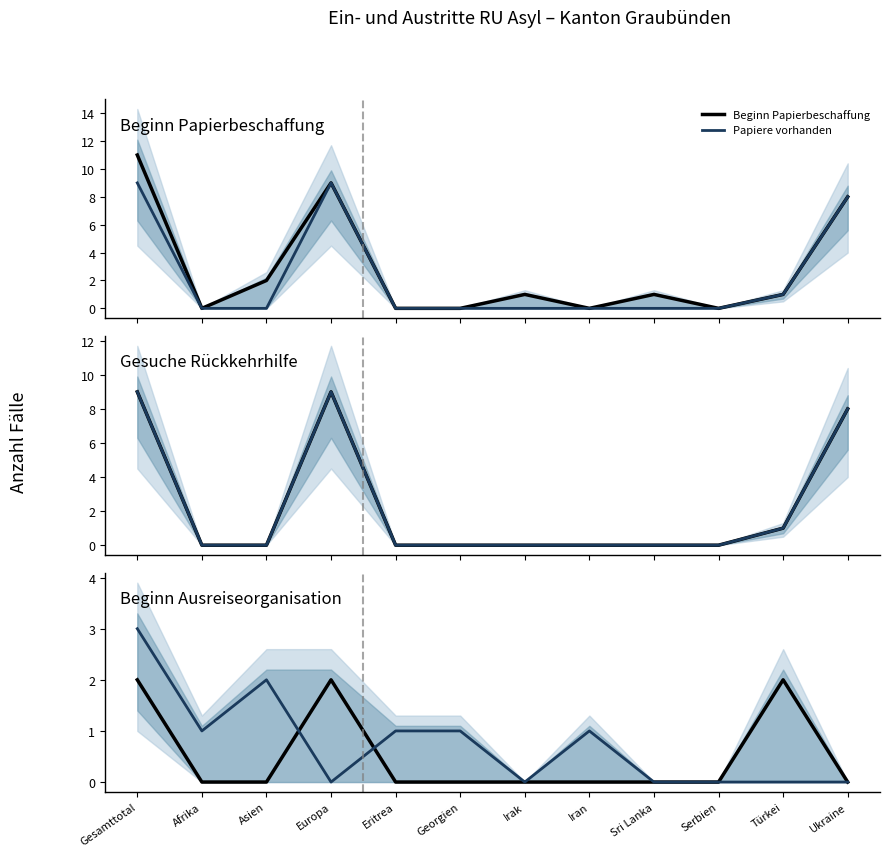

The Papiere vorhanden series shows 6 at Gesamttotal. True or false?

False